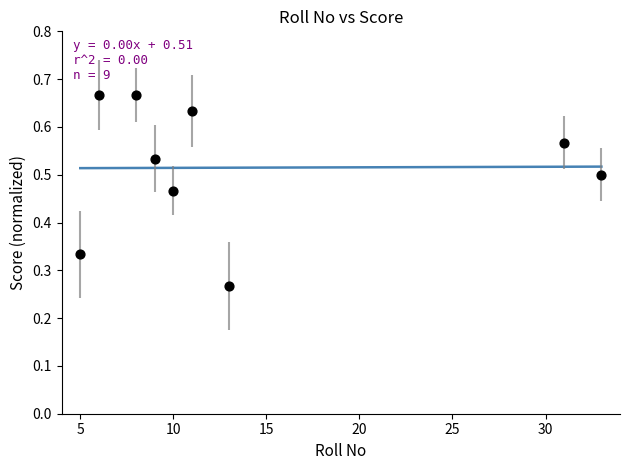

What is the range of Y values (max minus min)?

0.4